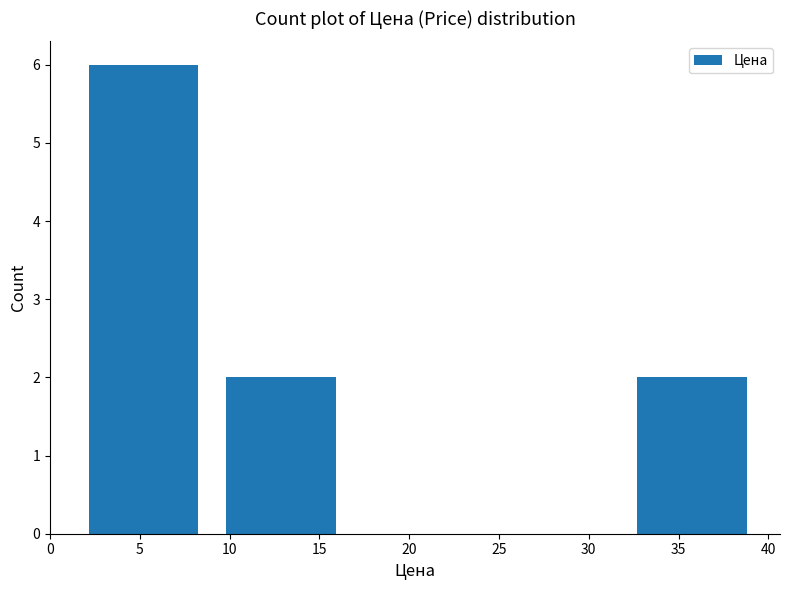

Reading left to right, list every bar in this chart as the range it spans on the x-axis followed by its height. Neither the bar edges nor the heights are printed on the chart, so give them approximately, as read against the axes.

1.5 to 9.0: 6
9.0 to 16.5: 2
16.5 to 24.5: 0
24.5 to 32.0: 0
32.0 to 39.5: 2